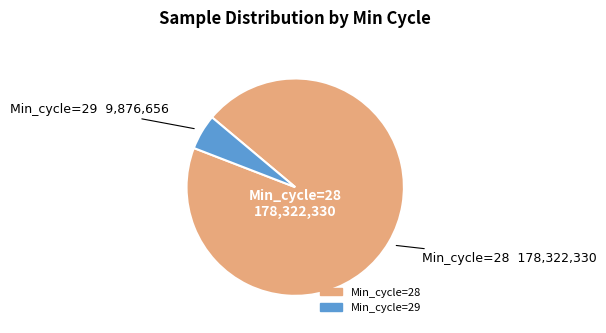

How many segments does this pie chart have?

2